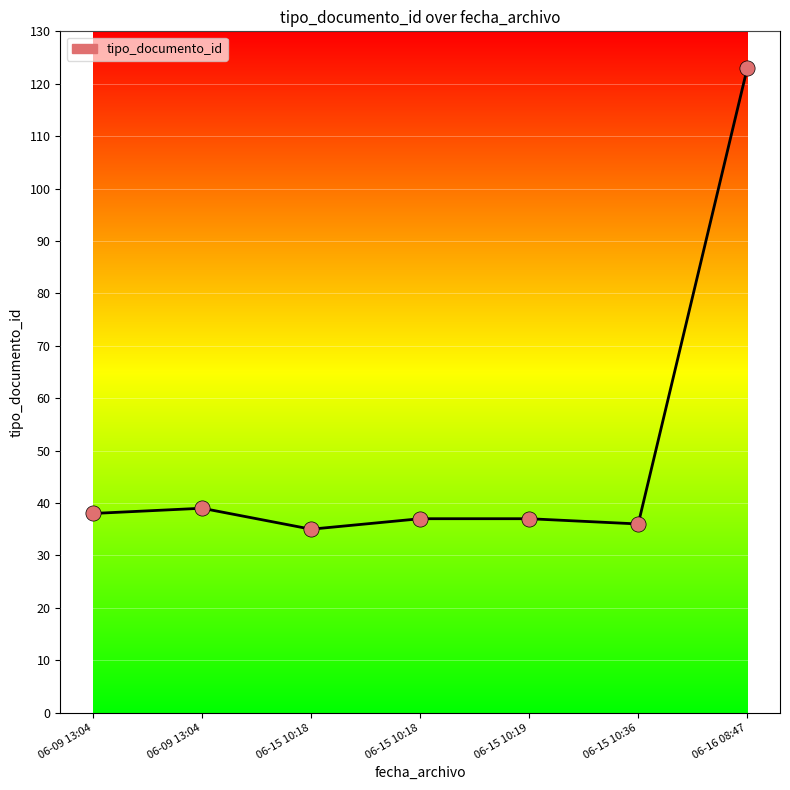

What is the change in value from 06-09 13:04 to 06-15 10:36?

-3